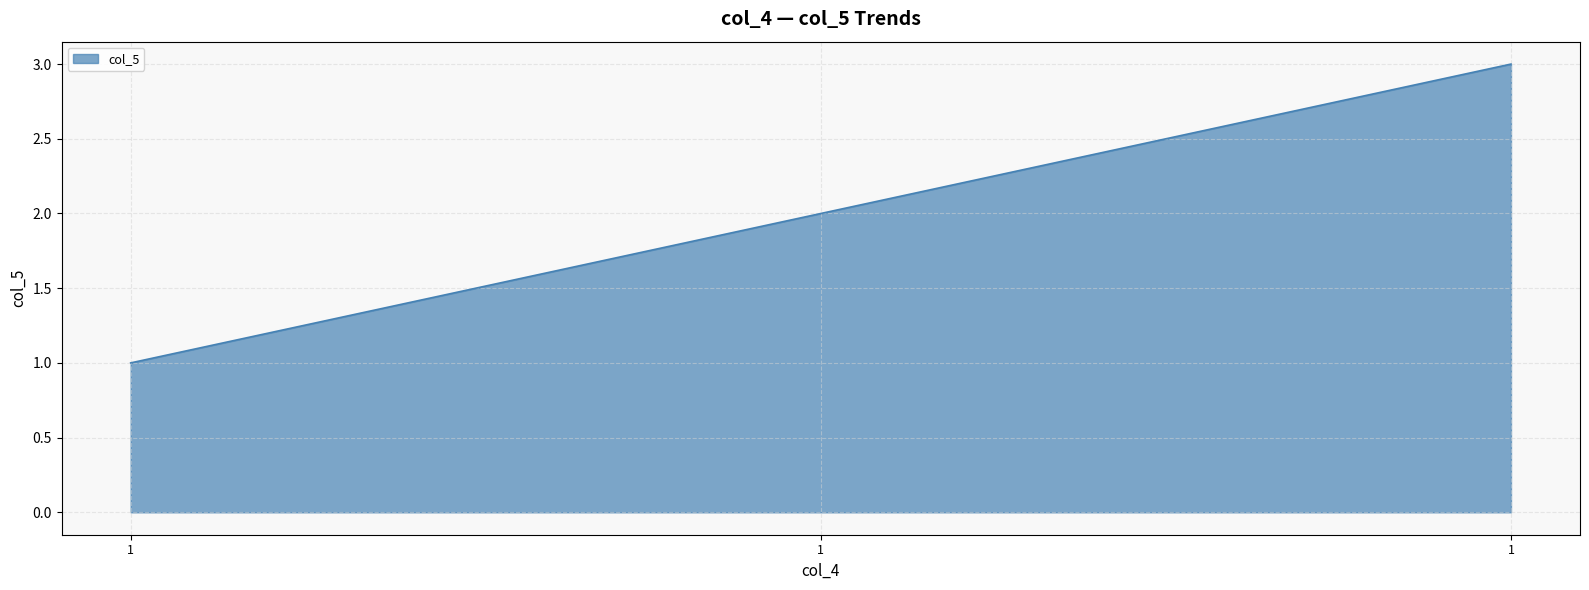

Reading left to right, what are all the values shown in this chart?

1	2	3